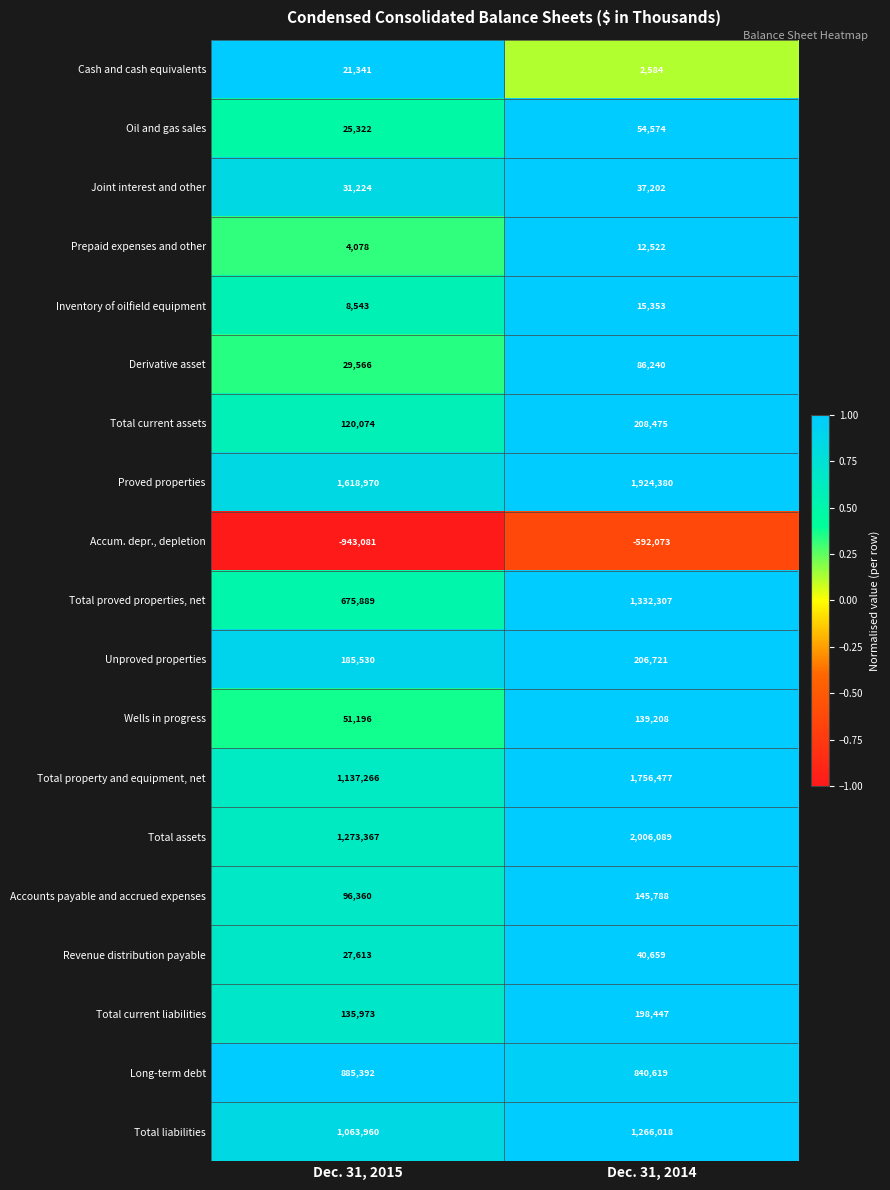

The value of Accum. depr., depletion at Dec. 31, 2014 is -1053402. True or false?

False